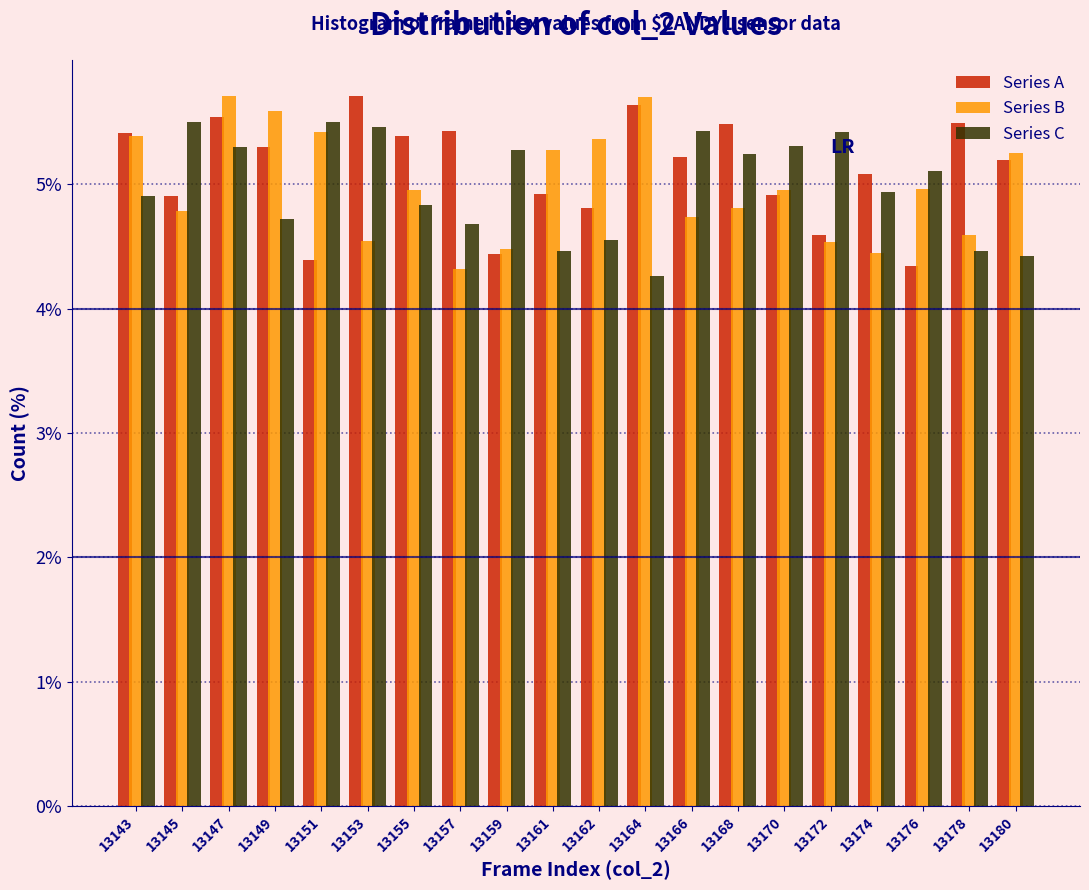

Rank the series at 13161 from lowest to highest value.

Series C, Series A, Series B